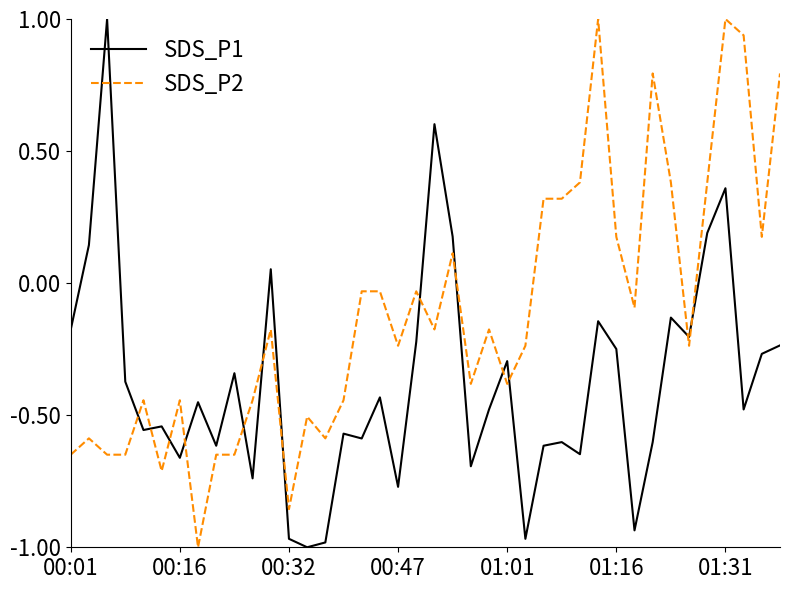

Does the chart have visible grid lines?

No